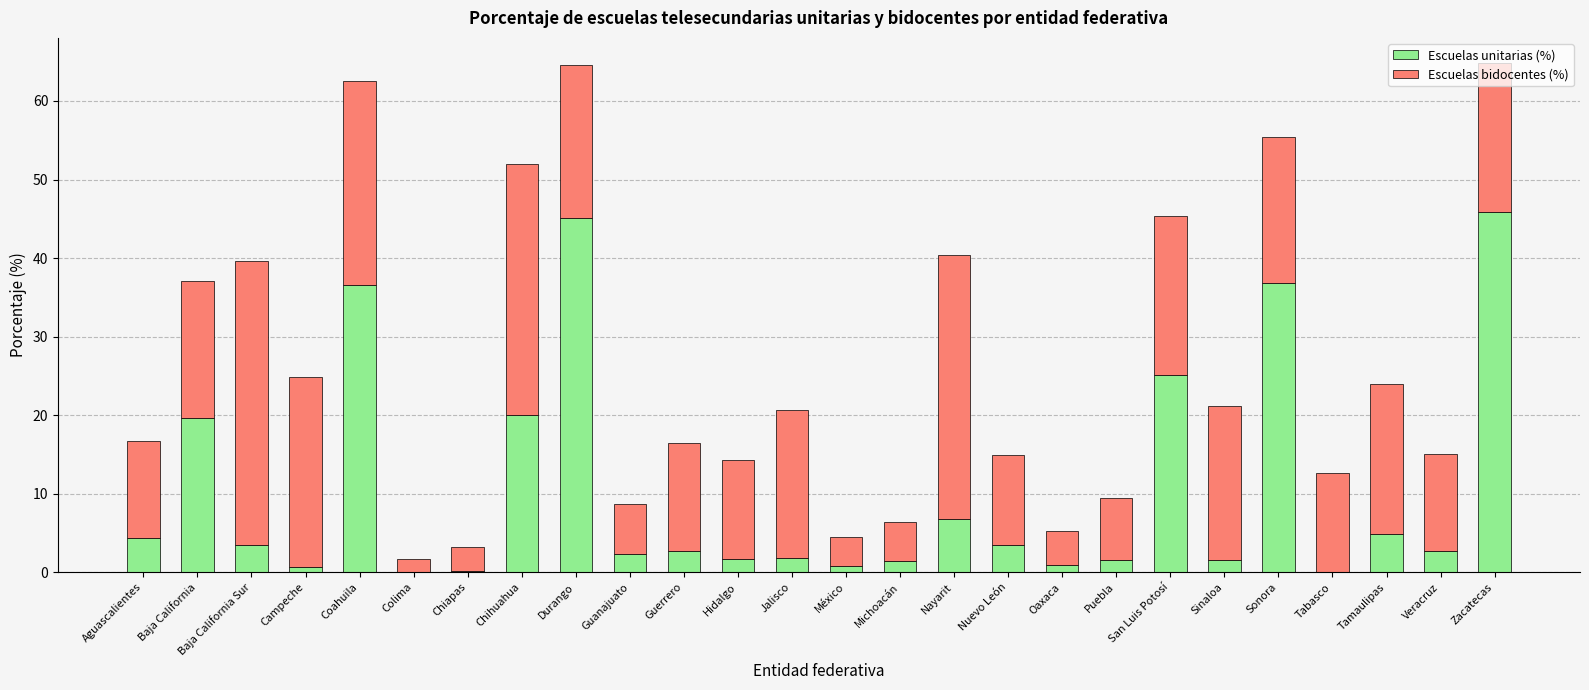

What is the total value across all series at Chihuahua?

52.0